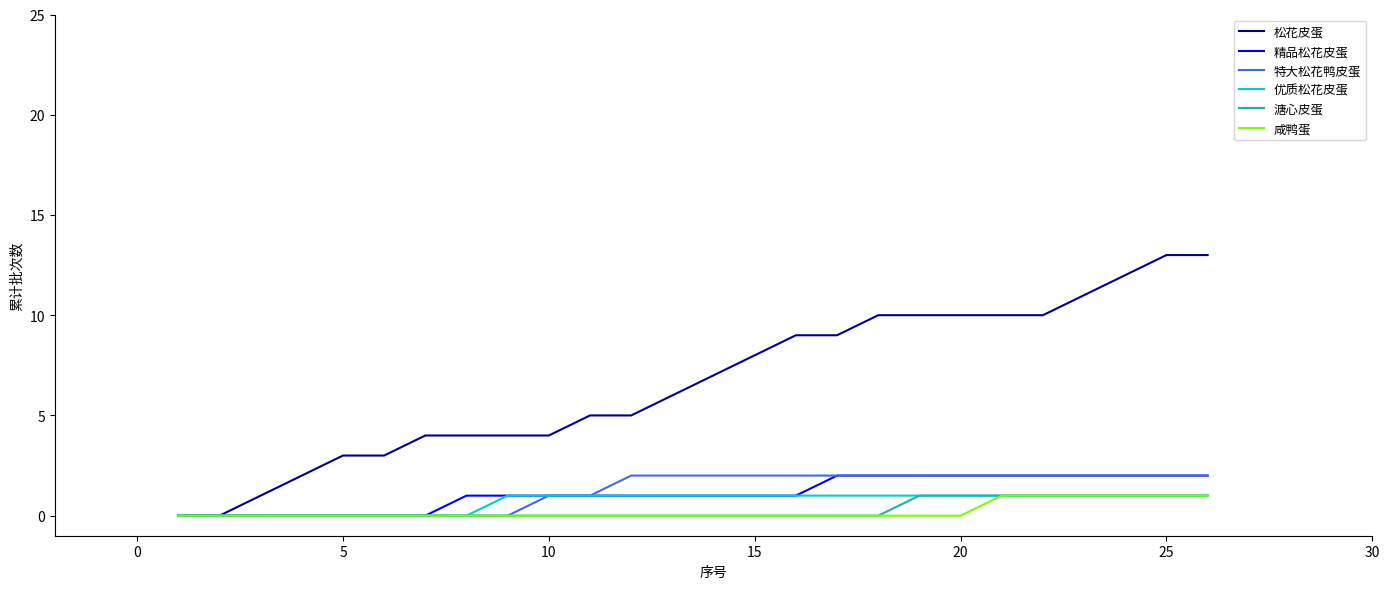

What is the highest value of the 松花皮蛋 series?

13